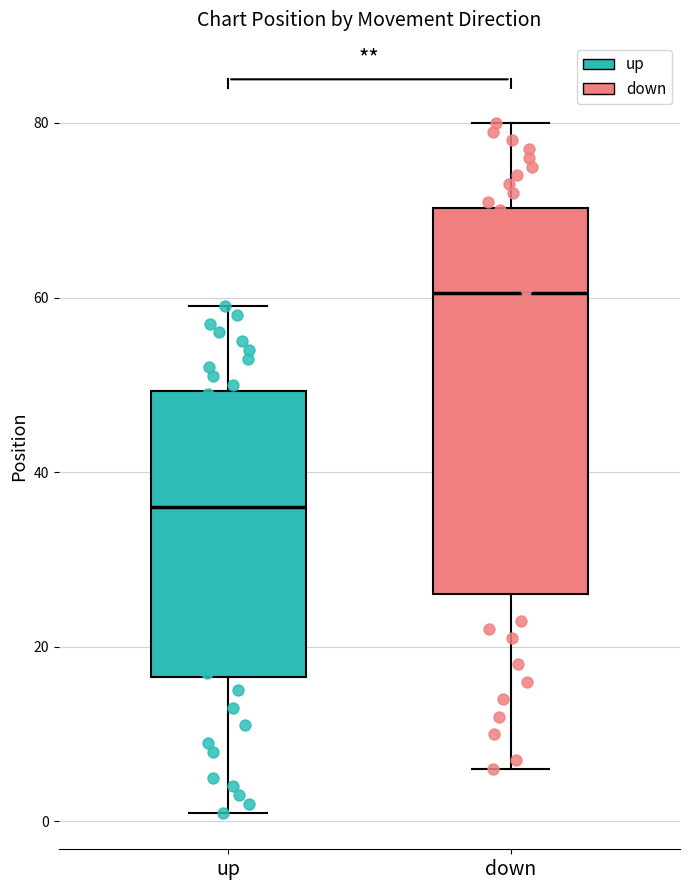

Where does the lower whisker of the box for up end on the y-axis? The values are not printed on the chart, so give them approximately, as read against the axis.

2